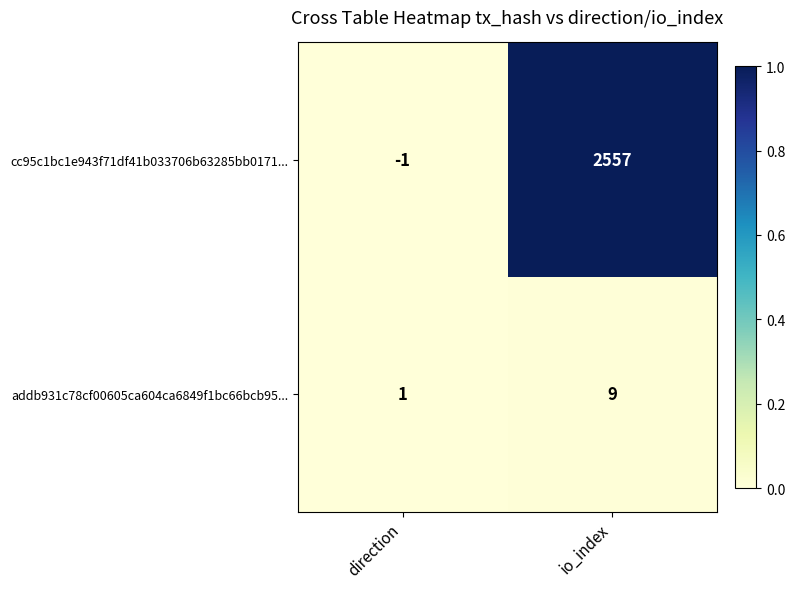

Which series has the widest spread of values?

cc95c1bc1e943f71df41b033706b63285bb0171...